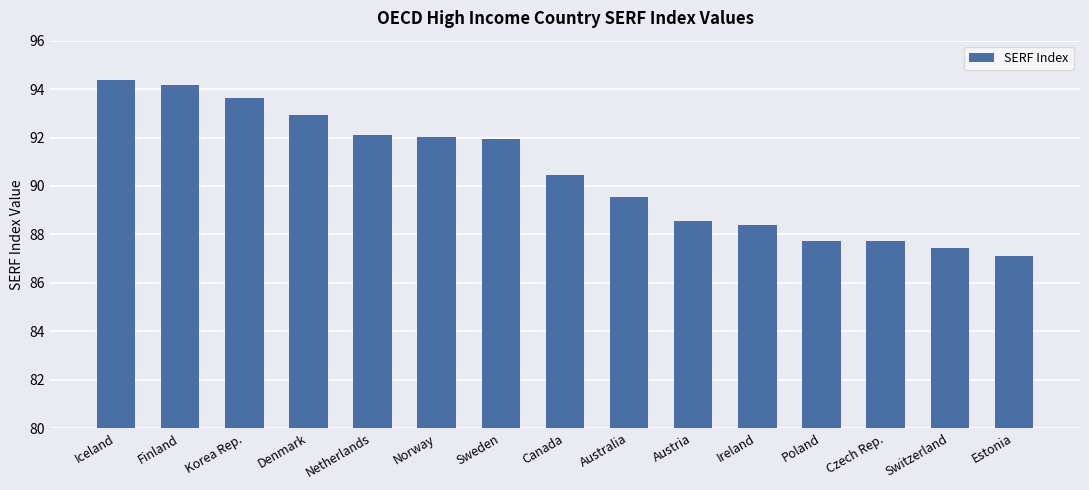

Between Iceland and Canada, which is larger?

Iceland